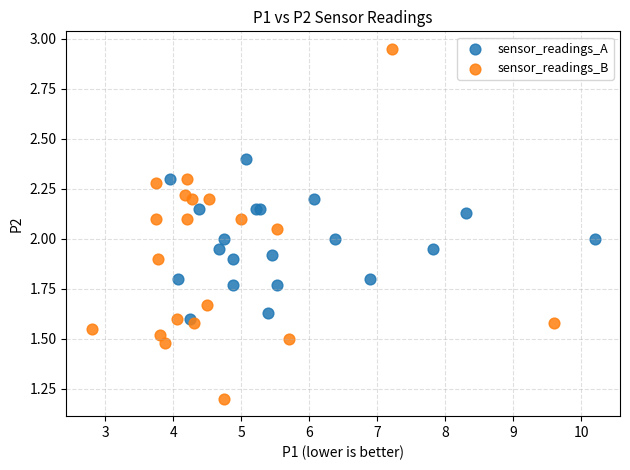

Which series reaches the maximum Y coordinate?

sensor_readings_B